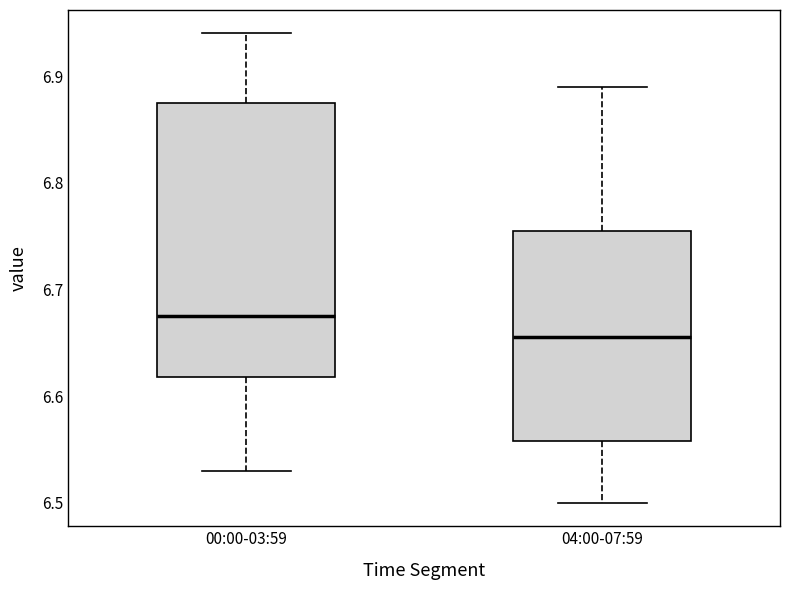

Which box has the lowest median line?

04:00-07:59